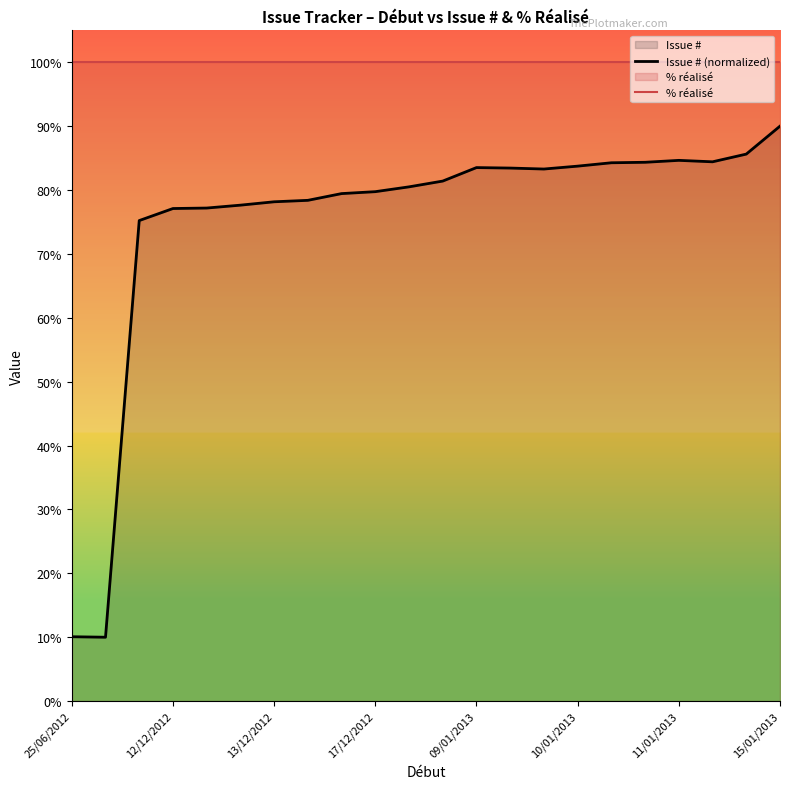

How many lines are shown in the chart?

2